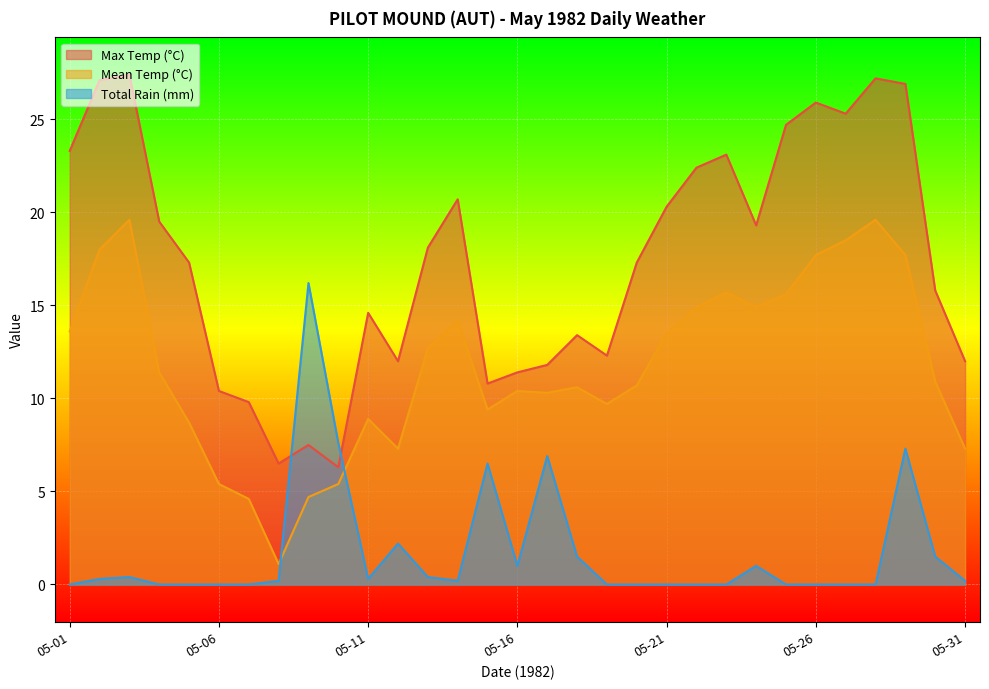

Does the chart display data point markers on the line(s)?

No